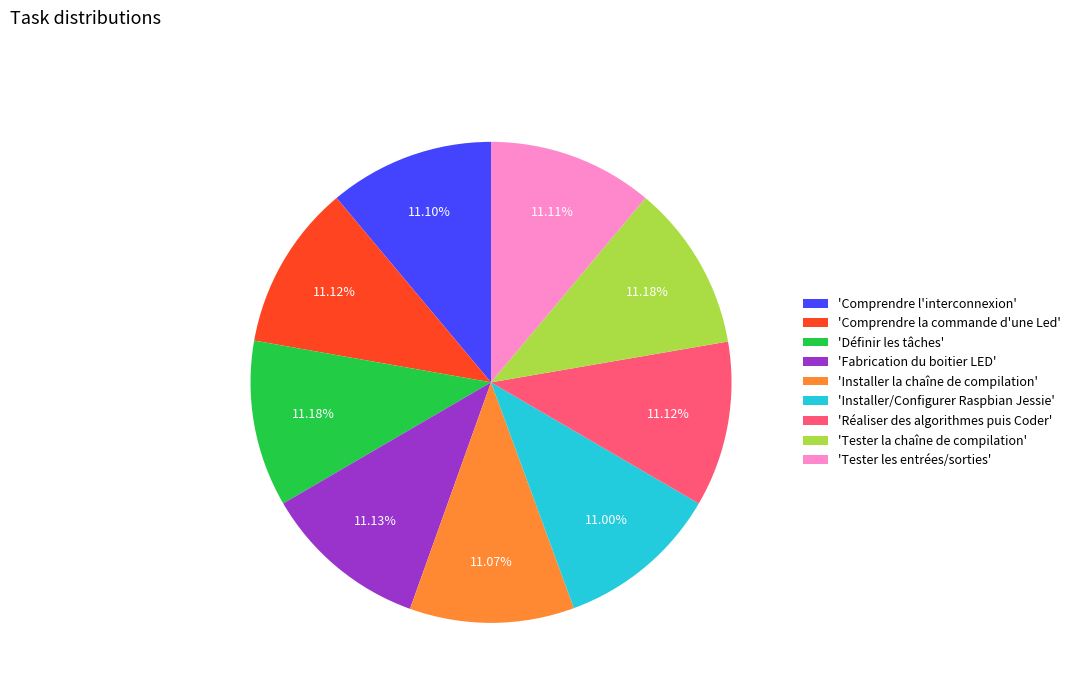

Approximately how many times larger is the value at 'Fabrication du boitier LED' compared to 'Tester la chaîne de compilation'?

1.0